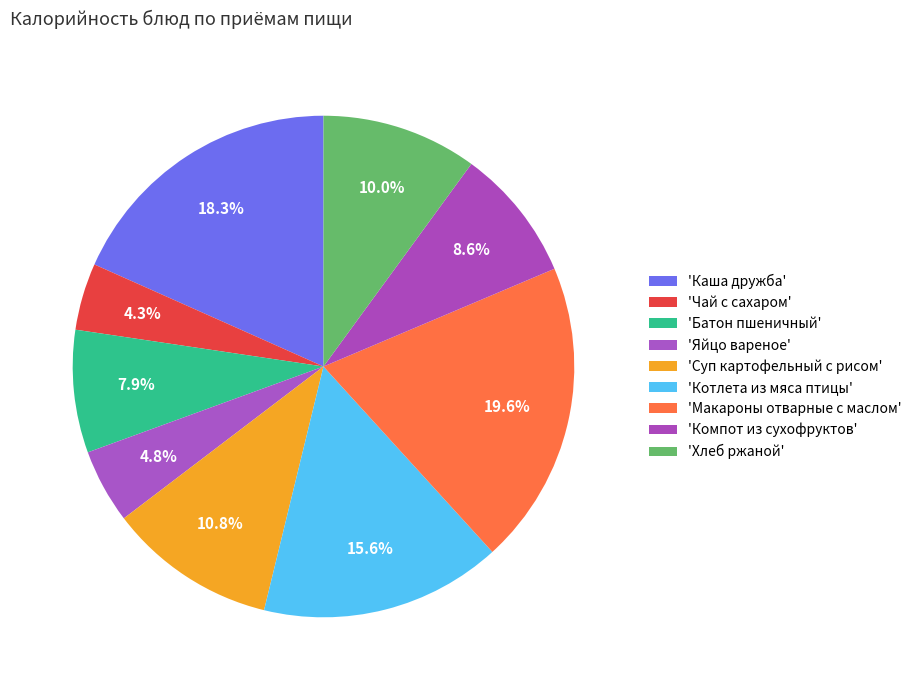

Count the number of slices in the pie.

9